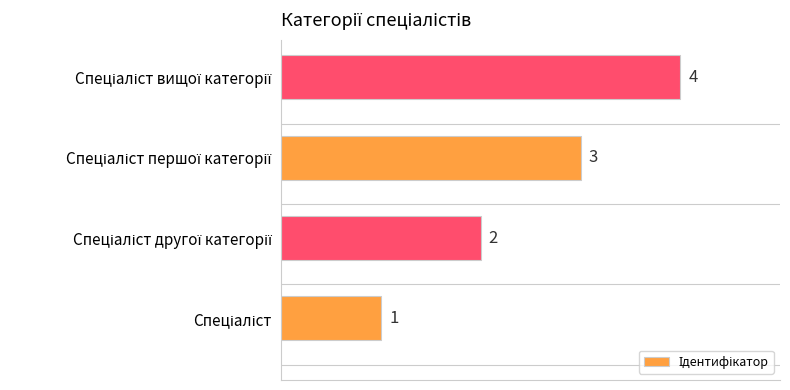

How many values are between 2 and 4?

3